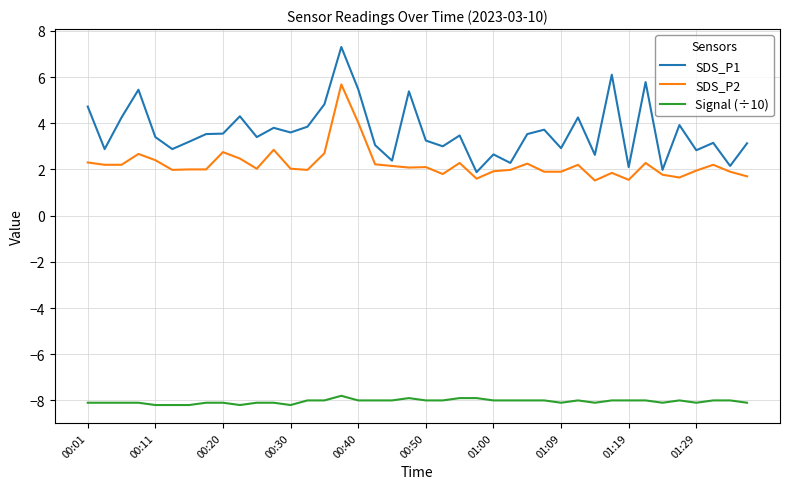

True or false: SDS_P1 and SDS_P2 intersect in this chart.

False